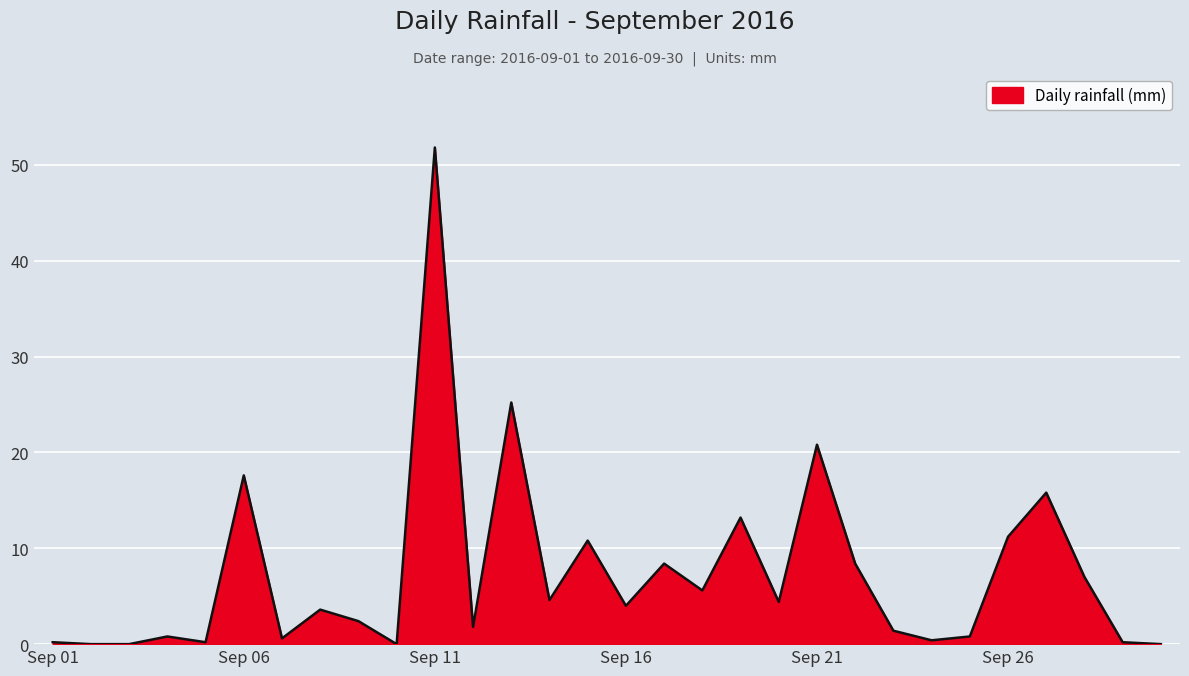

What is the maximum value shown in the chart?

51.8